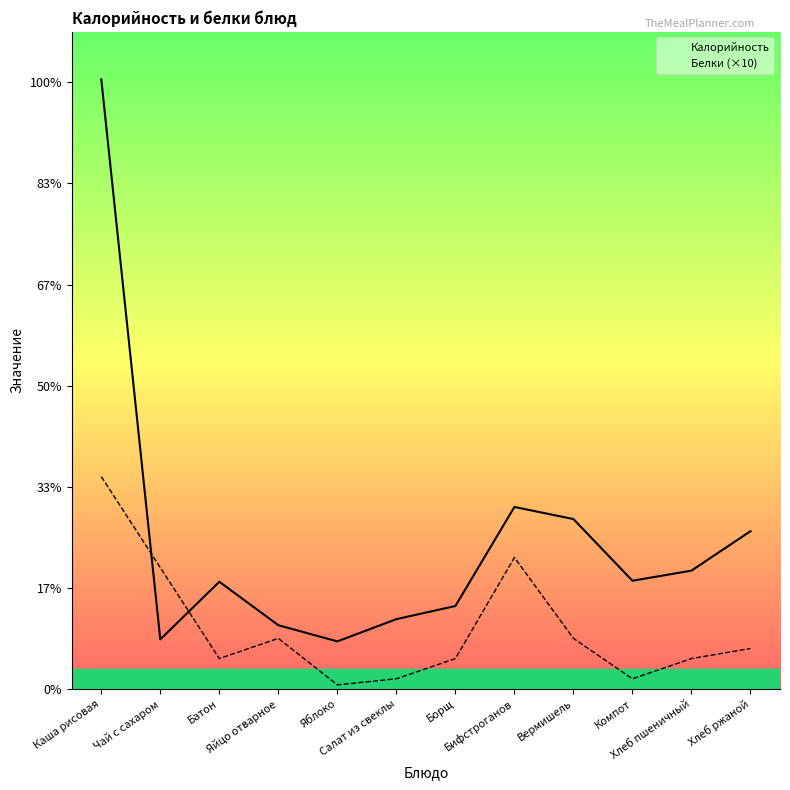

At which label does Белки (×10) reach its peak?

Каша рисовая